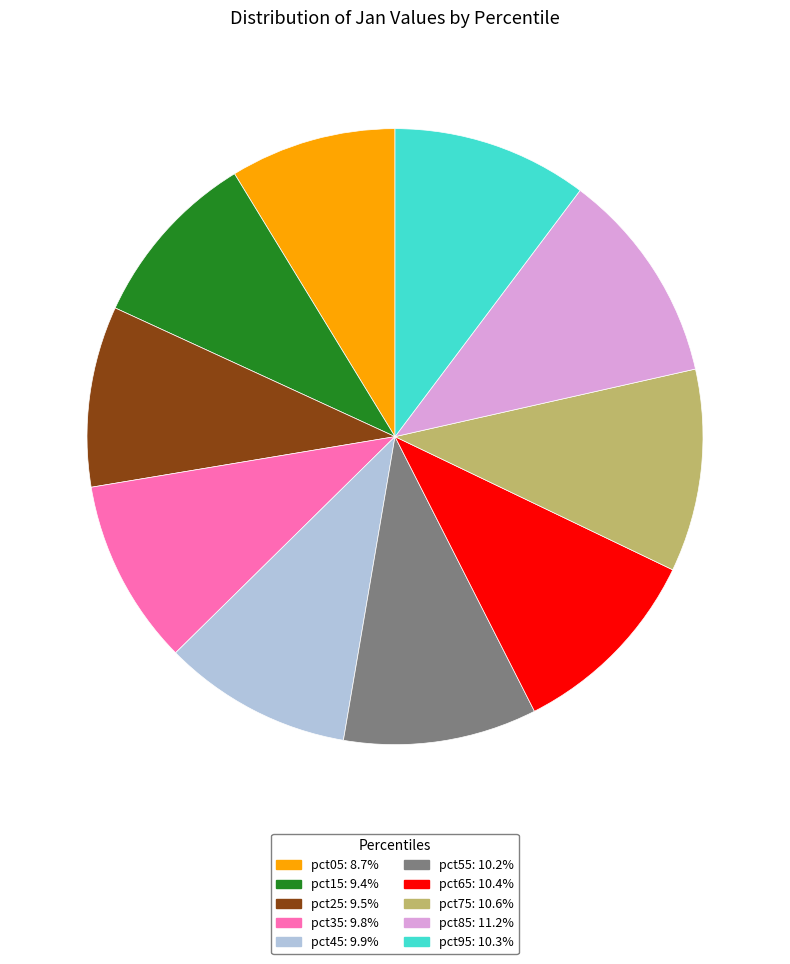

What is the largest slice in the pie chart?

pct85